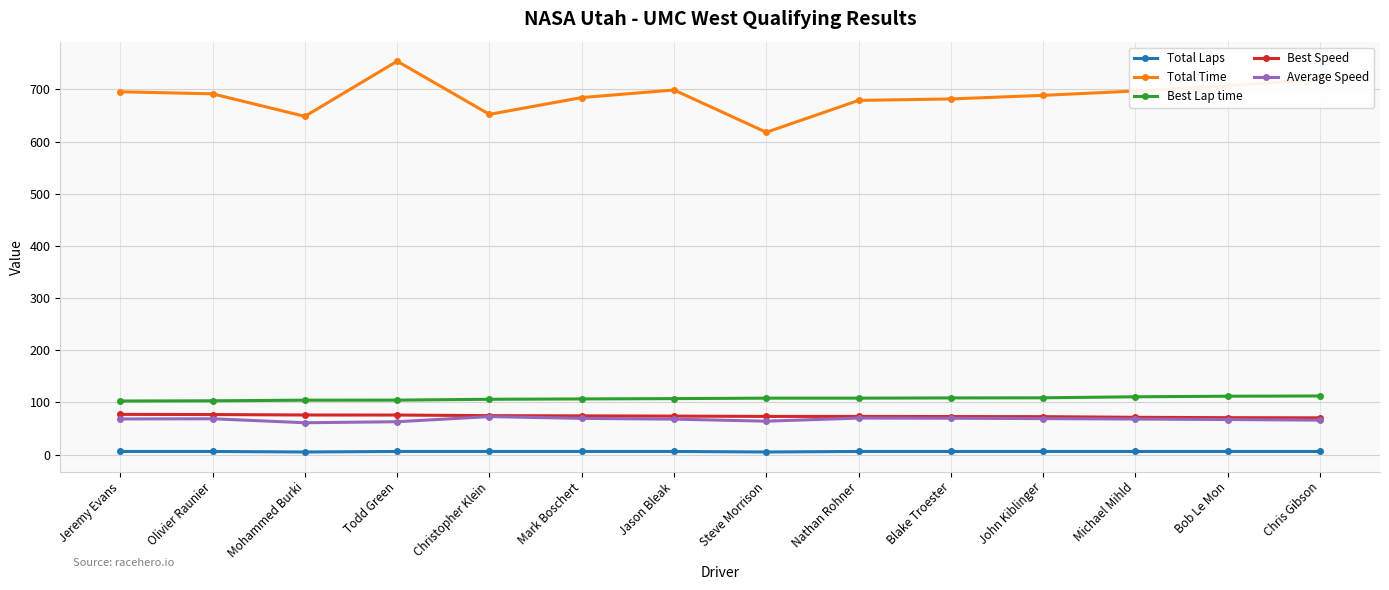

What is the value of the Total Time point at the 12th from the left?

697.0